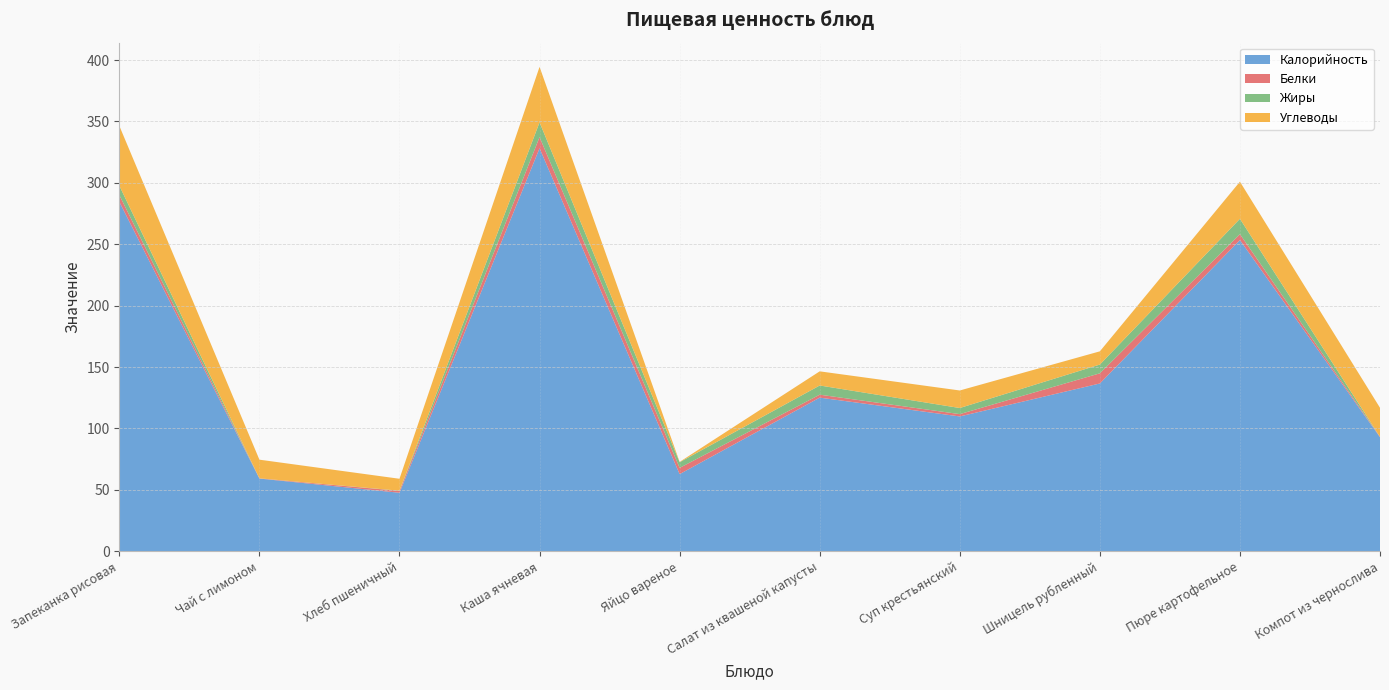

Reading right to left, what are all the values shown in this chart?

Калорийность: Компот из чернослива=92.8	Пюре картофельное=253.4	Шницель рубленный=136.6	Суп крестьянский=109.8	Салат из квашеной капусты=125.1	Яйцо вареное=62.8	Каша ячневая=328.2	Хлеб пшеничный=47.6	Чай с лимоном=59.2	Запеканка рисовая=284.5
Белки: Компот из чернослива=0.3	Пюре картофельное=4.8	Шницель рубленный=8.3	Суп крестьянский=1.9	Салат из квашеной капусты=2.4	Яйцо вареное=5.1	Каша ячневая=9.1	Хлеб пшеничный=1.5	Чай с лимоном=0.2	Запеканка рисовая=5.5
Жиры: Компот из чернослива=0.0	Пюре картофельное=12.5	Шницель рубленный=7.2	Суп крестьянский=5.0	Салат из квашеной капусты=7.5	Яйцо вареное=4.6	Каша ячневая=12.1	Хлеб пшеничный=0.2	Чай с лимоном=0.0	Запеканка рисовая=7.6
Углеводы: Компот из чернослива=23.6	Пюре картофельное=30.2	Шницель рубленный=10.8	Суп крестьянский=14.3	Салат из квашеной капусты=11.5	Яйцо вареное=0.3	Каша ячневая=45.2	Хлеб пшеничный=9.7	Чай с лимоном=15.2	Запеканка рисовая=48.7